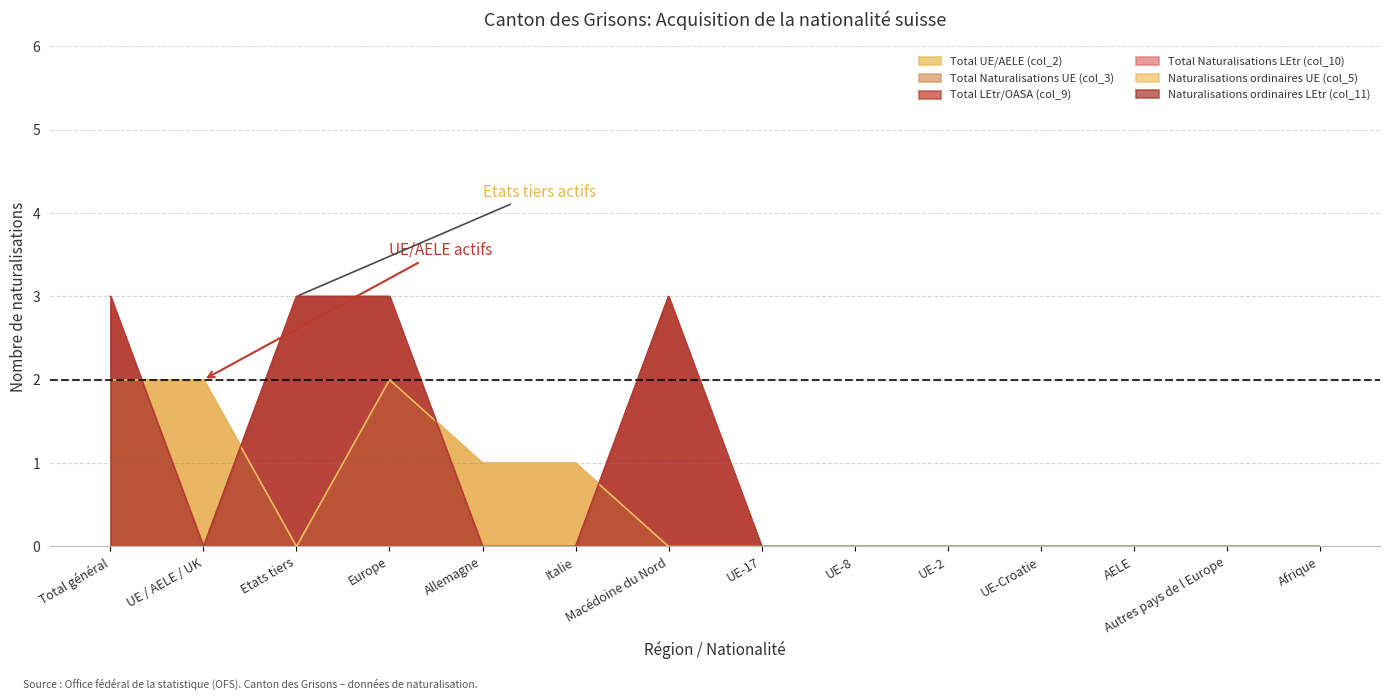

In Total LEtr/OASA (col_9), how many points are lower than both neighbors (excluding endpoints)?

1